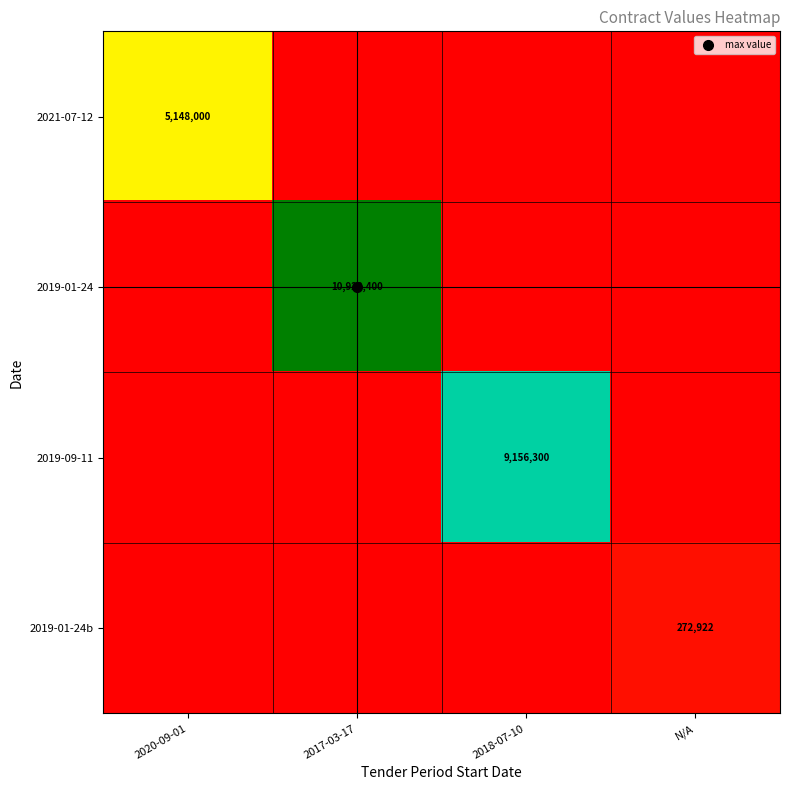

What is the difference between the highest and lowest values at 2017-03-17?

10920400.0